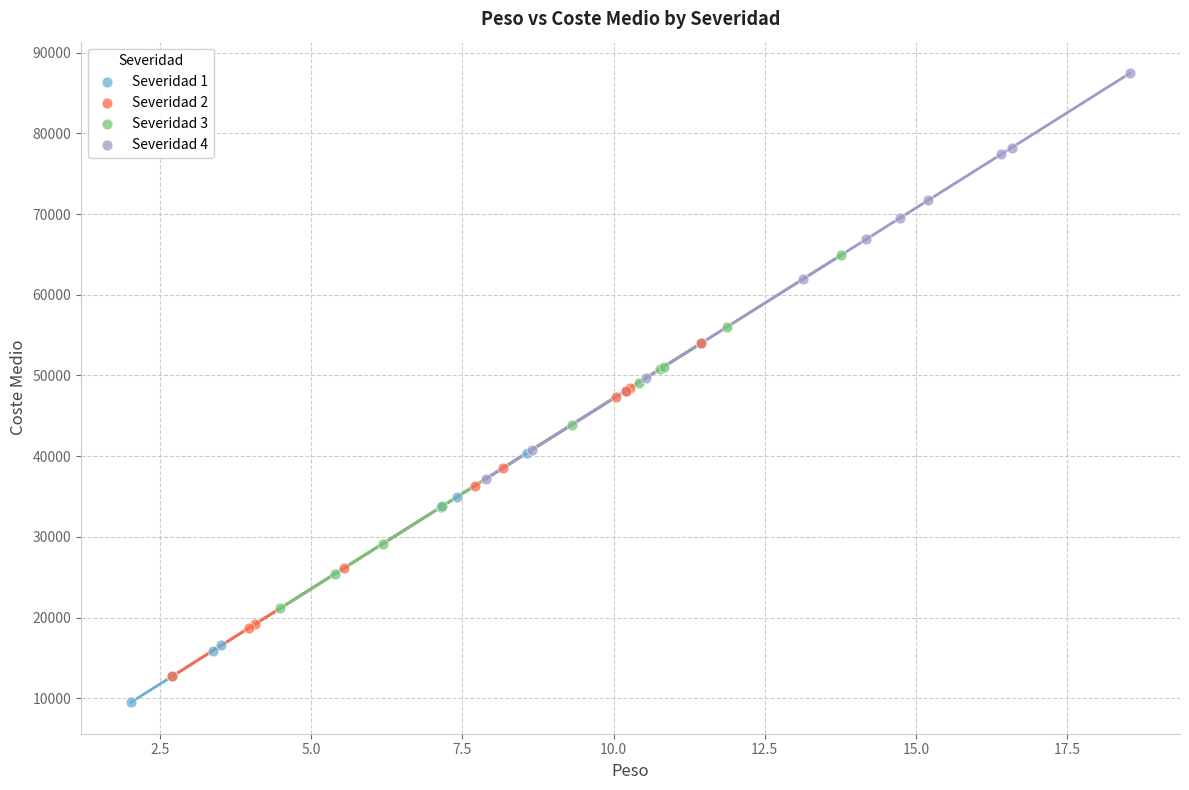

Which series has the widest spread of Y values?

Severidad 4